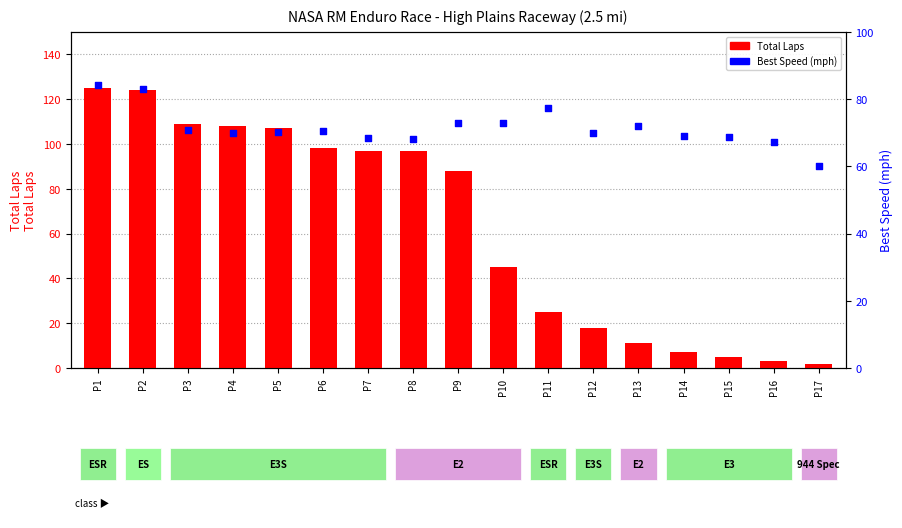

At how many categories does at least one series exceed 57?

17